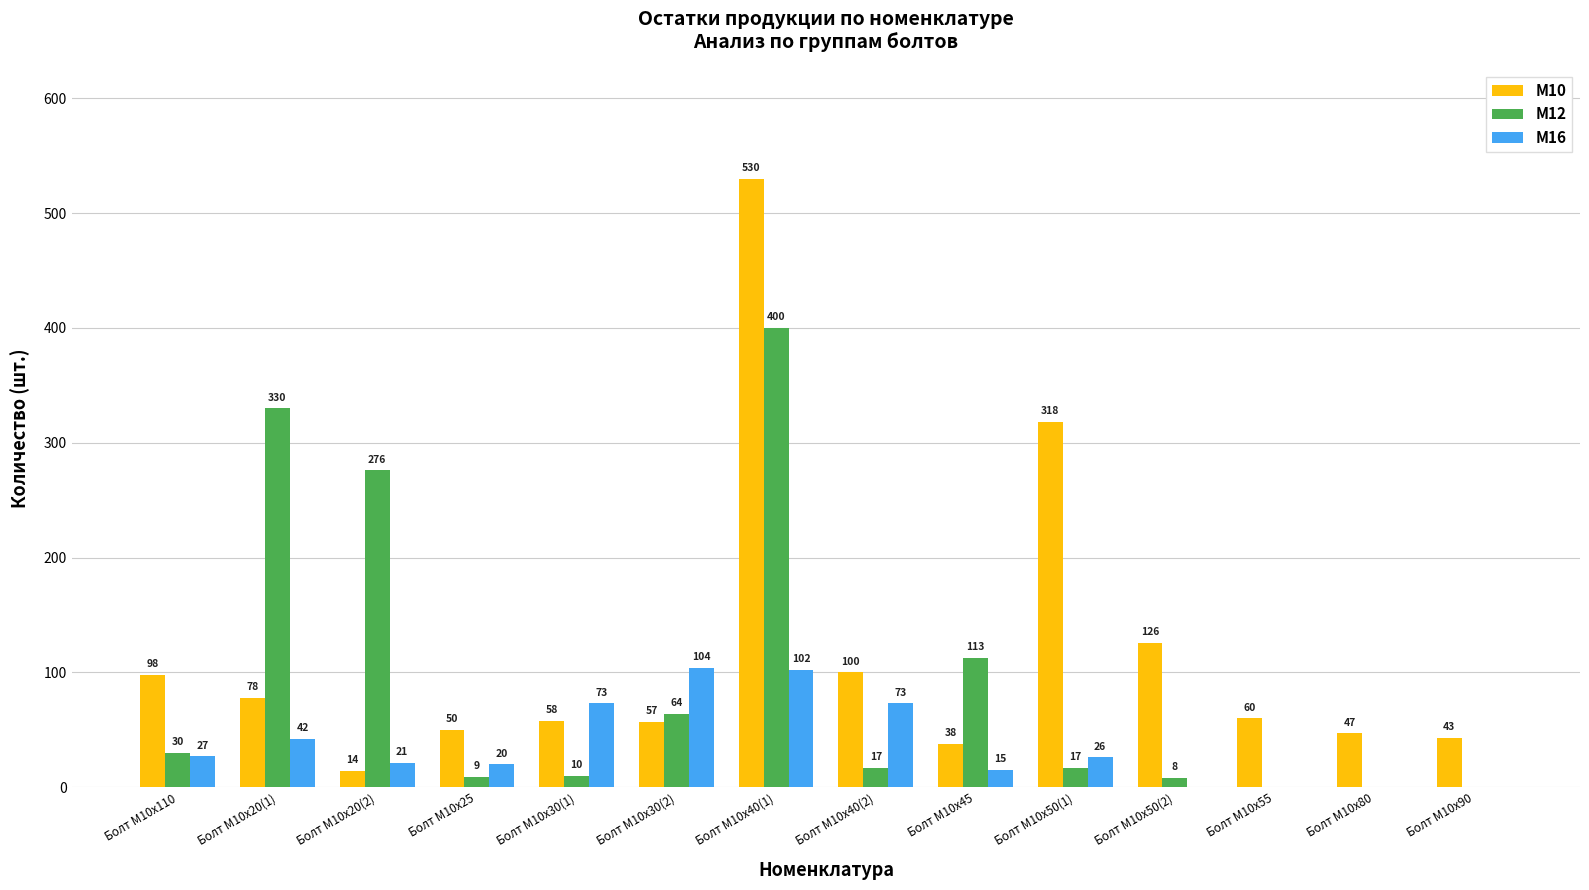

What value does the М10 series have at Болт М10х20(2)?

14